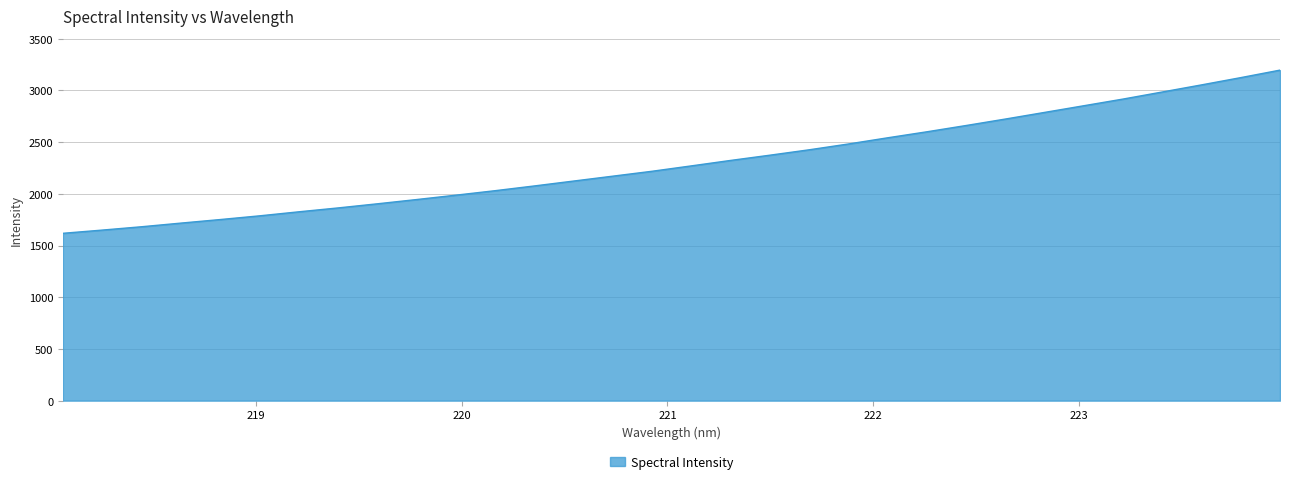

How many lines are shown in the chart?

1